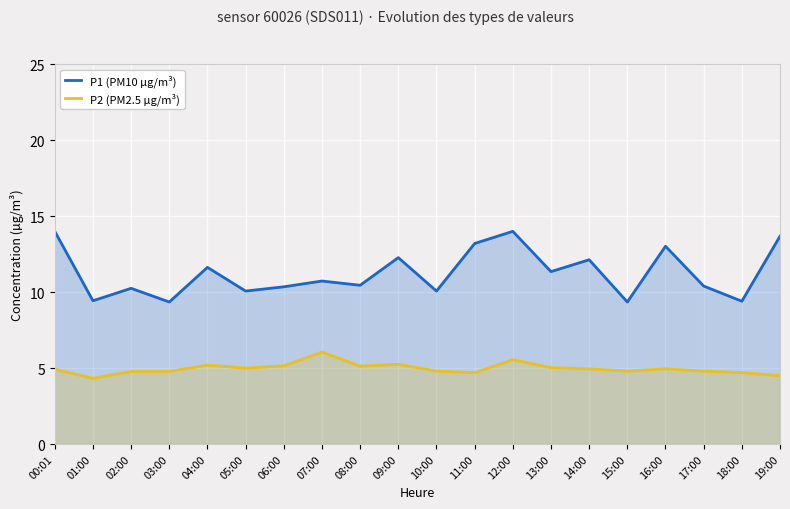

How many distinct data groups are displayed?

2